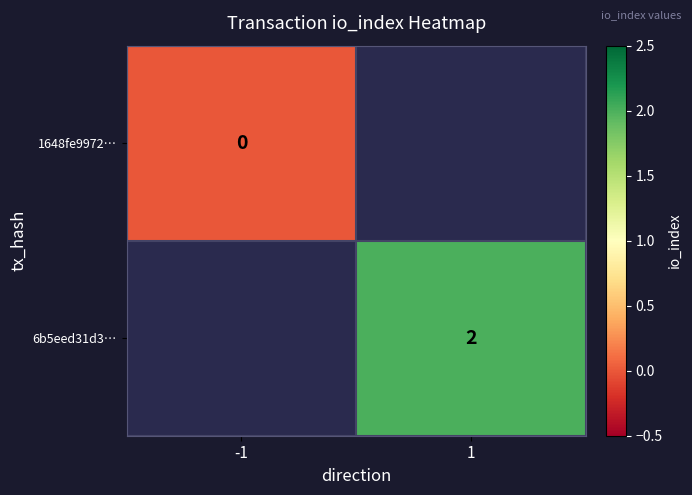

Is it true that 6b5eed31d3… equals 2 at 1?

True